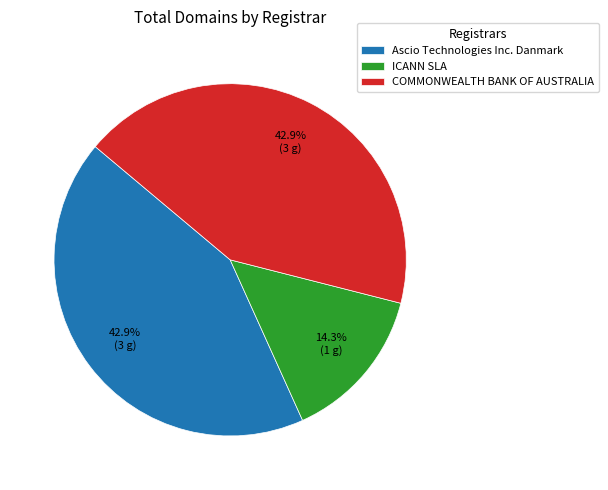

Is it true that COMMONWEALTH BANK OF AUSTRALIA is 33% of the pie?

False